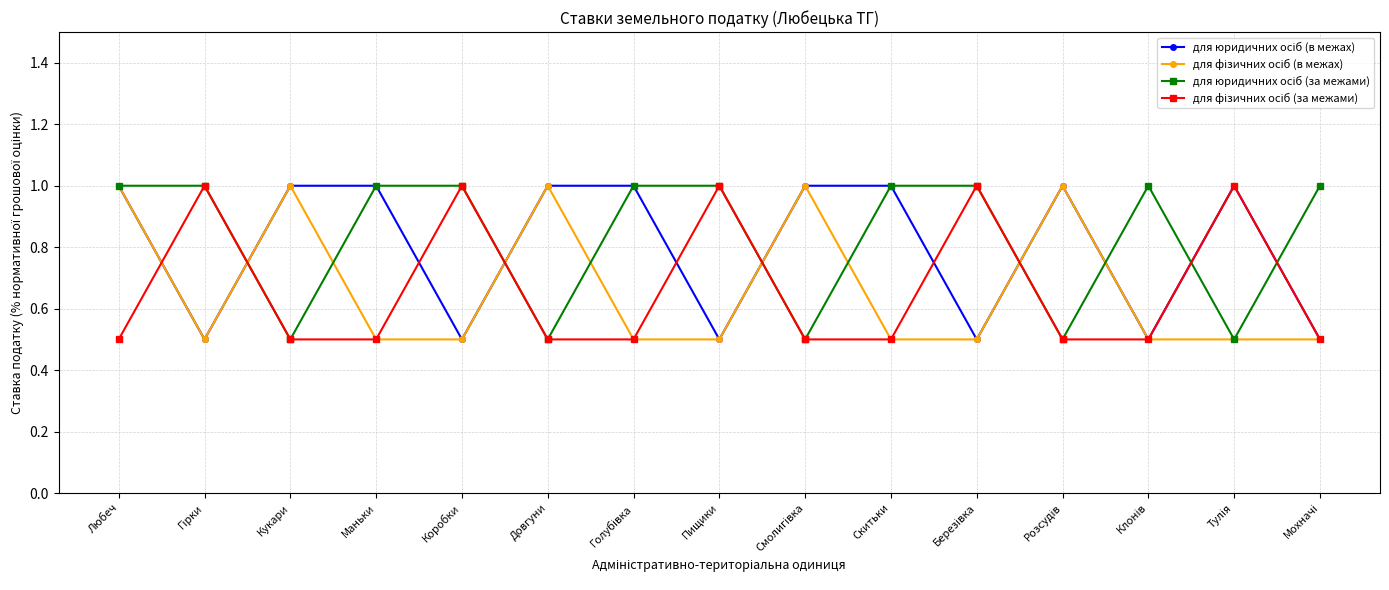

What is the total value across all series at Маньки?

3.0